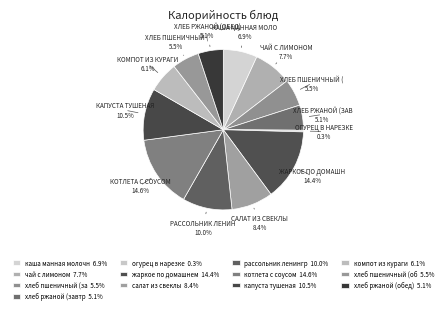

How many segments does this pie chart have?

13